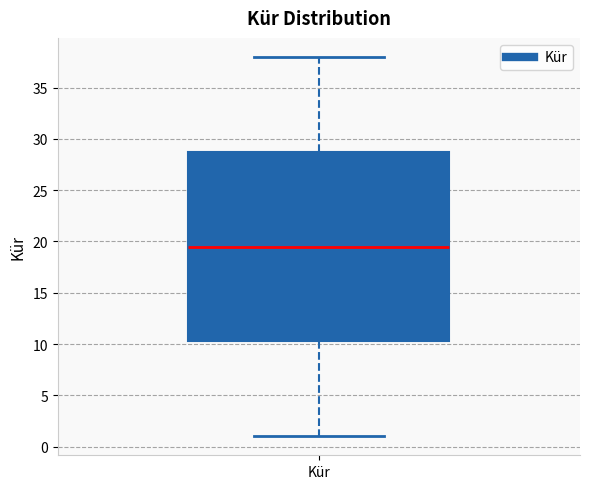

Transcribe this box plot: give where the median line is, the range the box spans, and where the two whiskers end, as read against the y-axis. The values are not printed on the chart, so give them approximately, as read against the axis.

median 19.5, box 10.5 to 29.0, whiskers 1.0 to 38.0